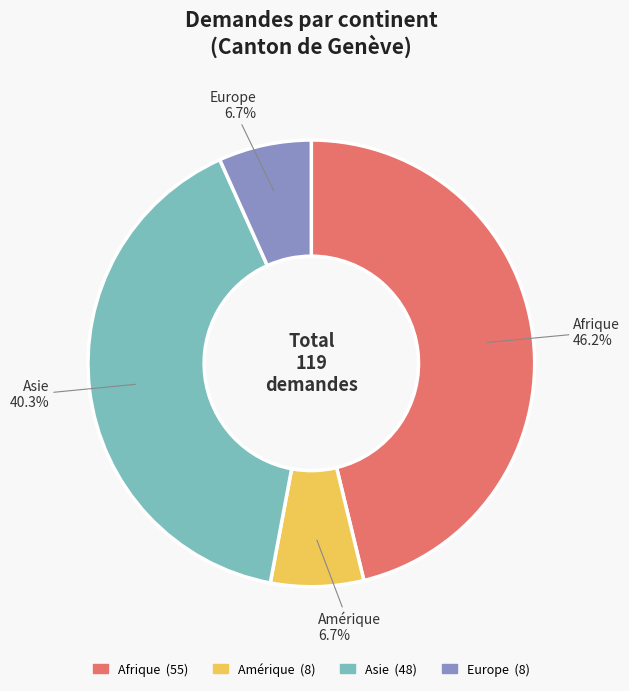

Does Afrique represent more than half of the total?

No